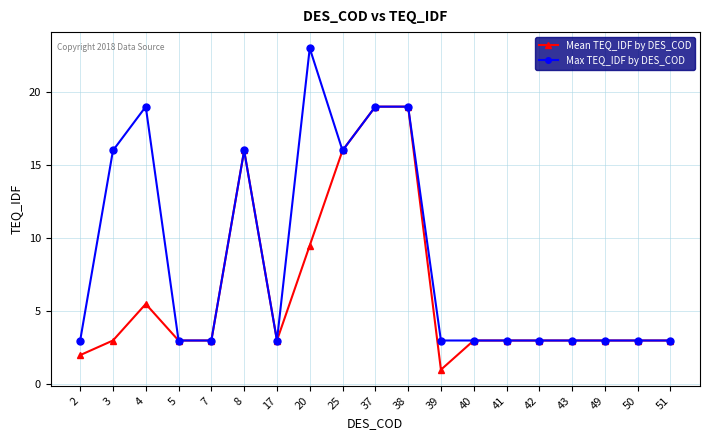

The value of Max TEQ_IDF by DES_COD at 25 is 16.0. True or false?

True